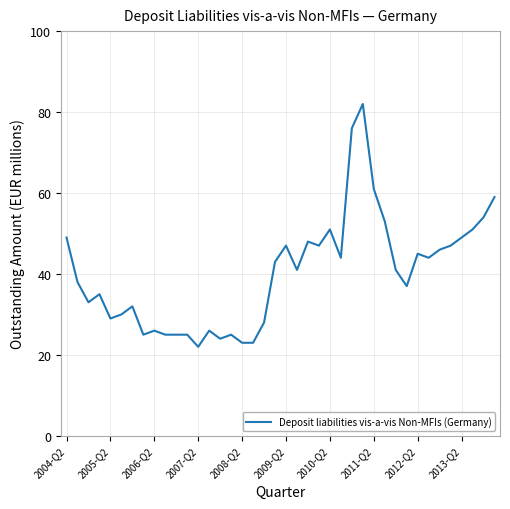

What is the greatest value displayed?

82